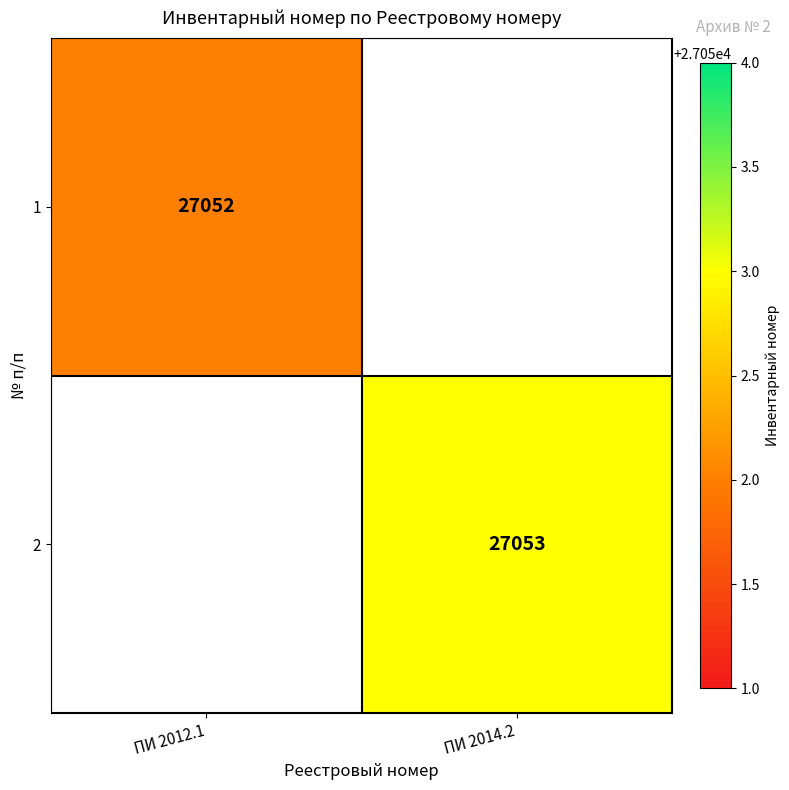

The 1 series shows 36913 at ПИ 2012.1. True or false?

False